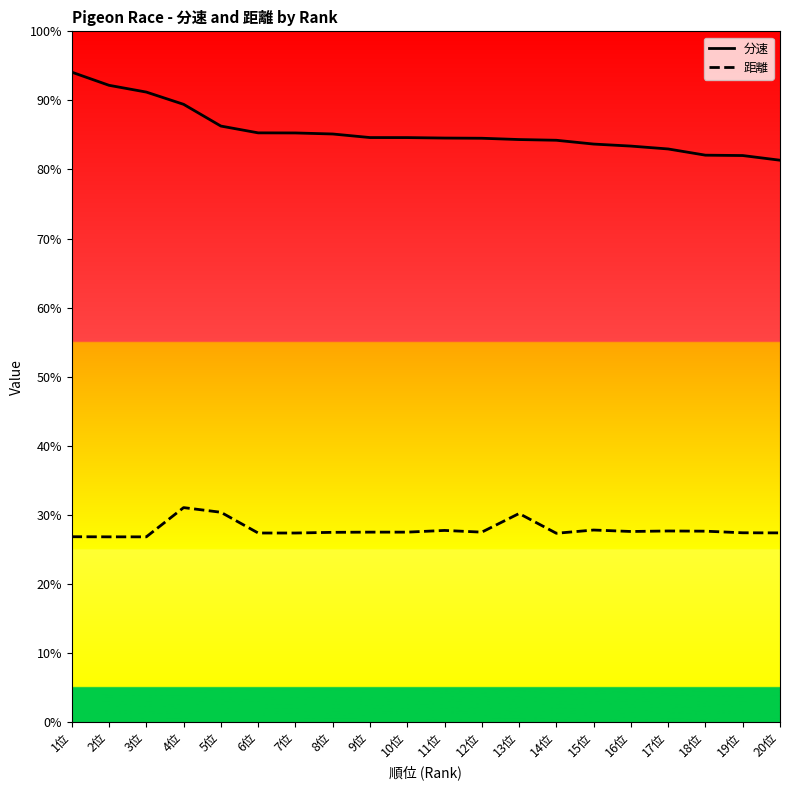

True or false: 分速 and 距離 cross at least once.

False